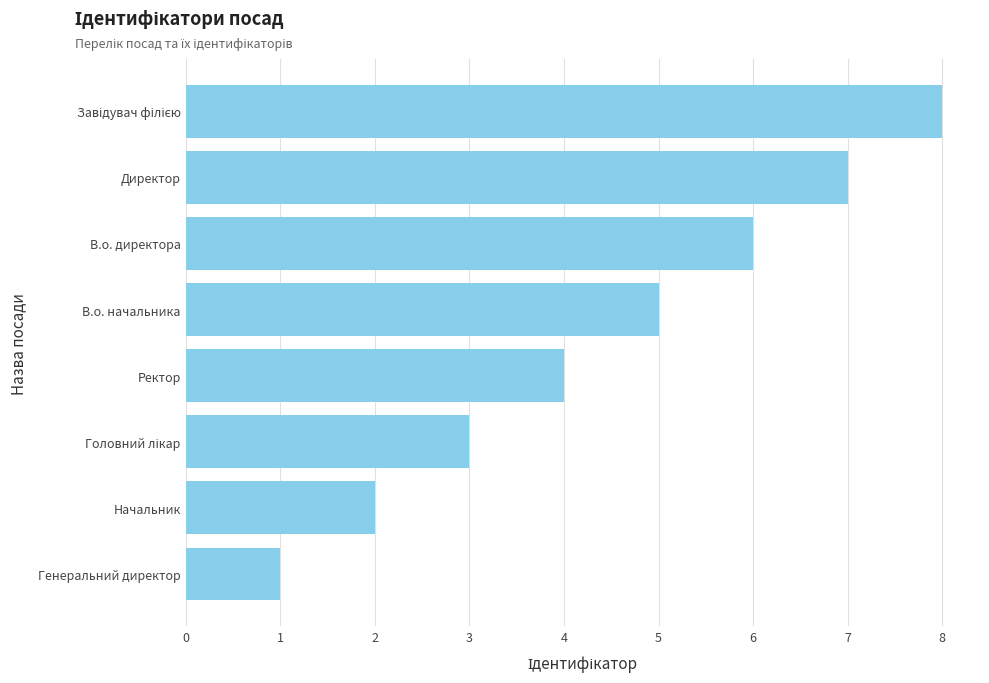

What is the sum of all values?

36